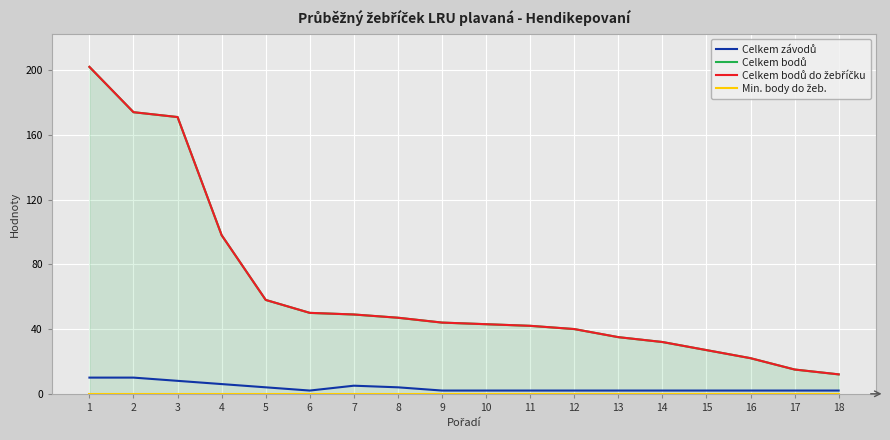

What is the sum of all Celkem závodů values?

69